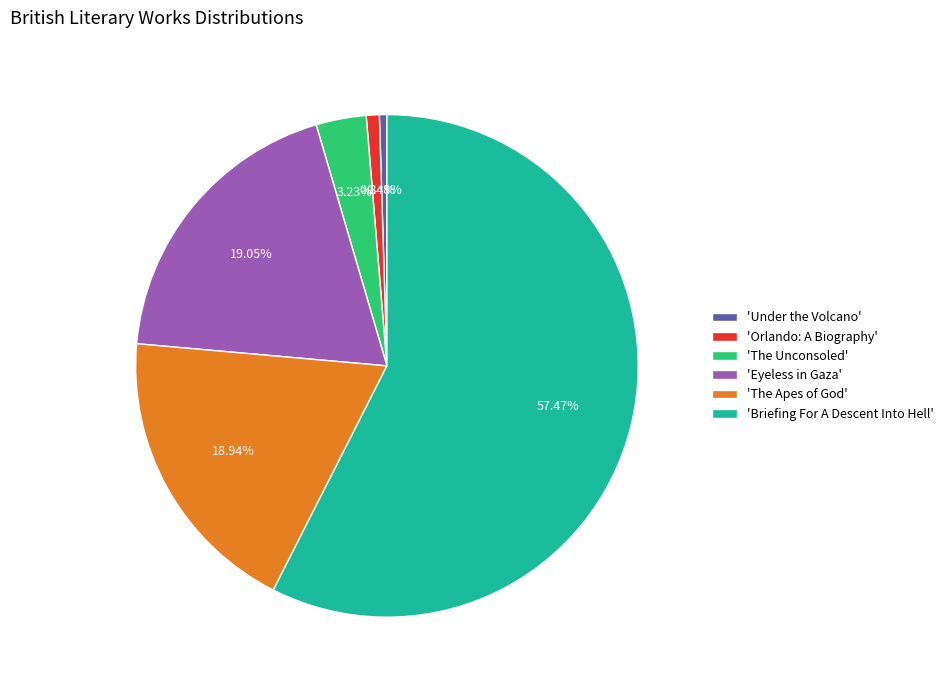

Which has a higher value, 'The Unconsoled' or 'Under the Volcano'?

'The Unconsoled'